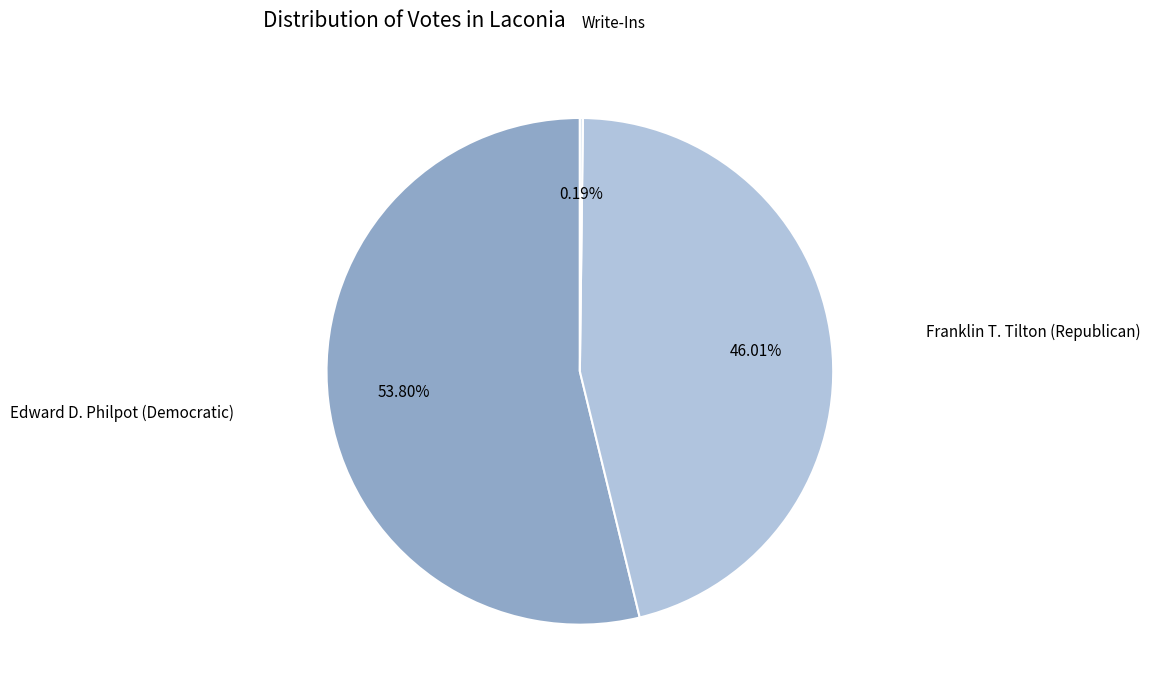

Which slice is the largest?

Edward D. Philpot (Democratic)